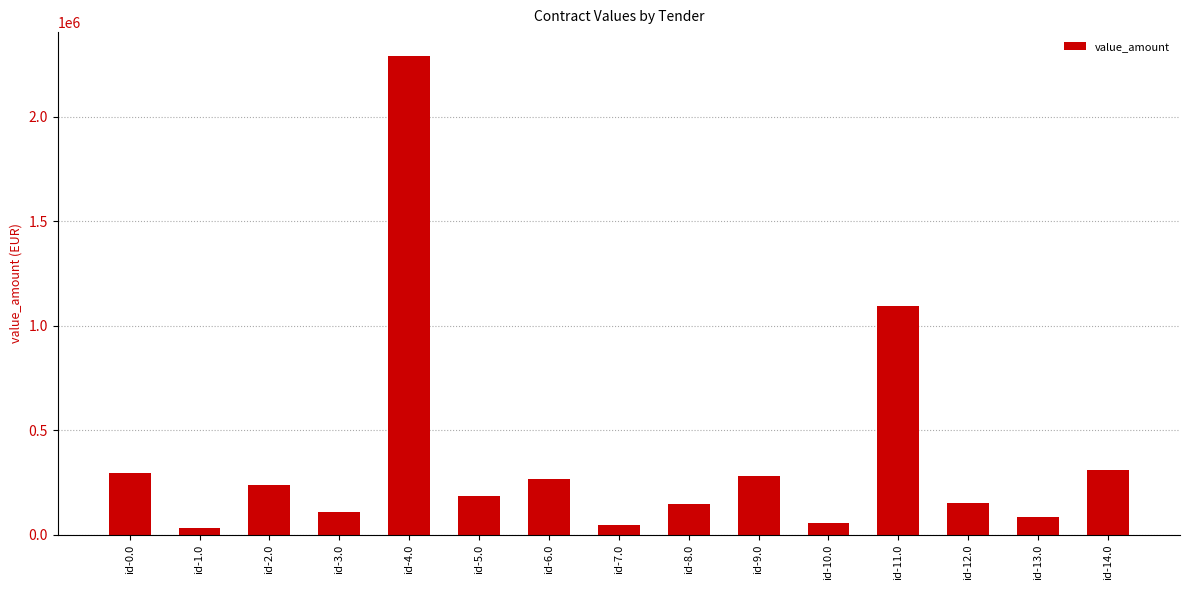

What is the difference between the maximum and minimum values?

2258624.0